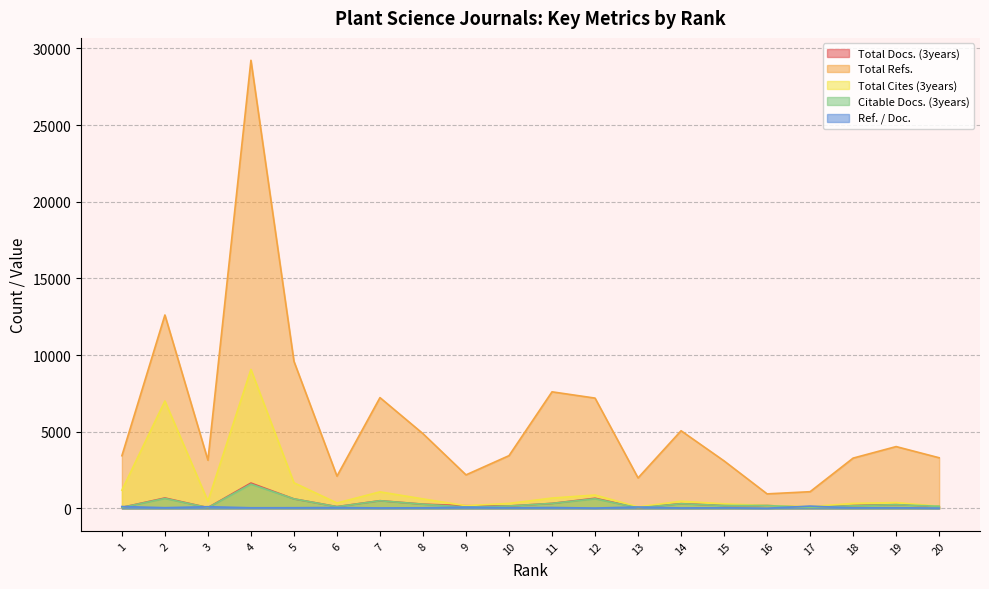

What is the difference between the maximum and second lowest values in the Ref. / Doc. series?

130.8